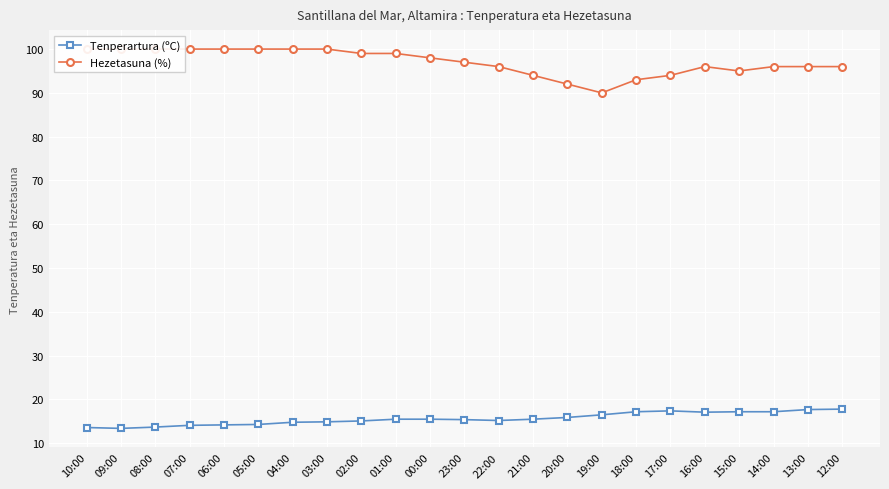

What position from the right is 01:00?

14